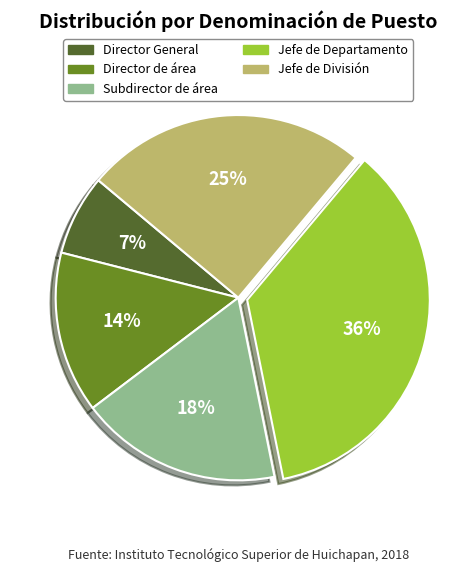

True or false: Jefe de Departamento accounts for 21% of the total.

False